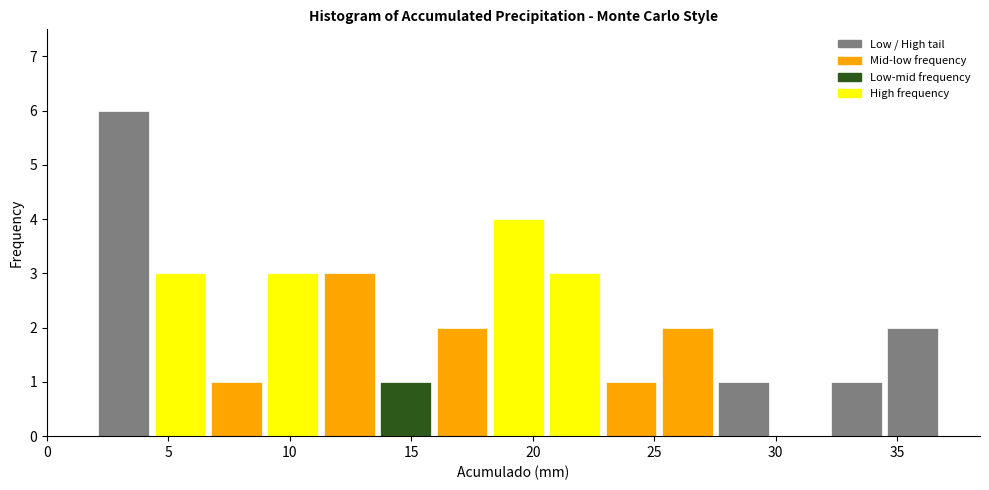

Reading left to right, transcribe this chart: for each bar, give the range it covers on the x-axis and its height. Neither the bar edges nor the heights are printed on the chart, so give them approximately, as read against the axes.

2.0 to 4.5: 6
4.5 to 6.5: 3
6.5 to 9.0: 1
9.0 to 11.5: 3
11.5 to 13.5: 3
13.5 to 16.0: 1
16.0 to 18.0: 2
18.0 to 20.5: 4
20.5 to 23.0: 3
23.0 to 25.0: 1
25.0 to 27.5: 2
27.5 to 30.0: 1
30.0 to 32.0: 0
32.0 to 34.5: 1
34.5 to 37.0: 2